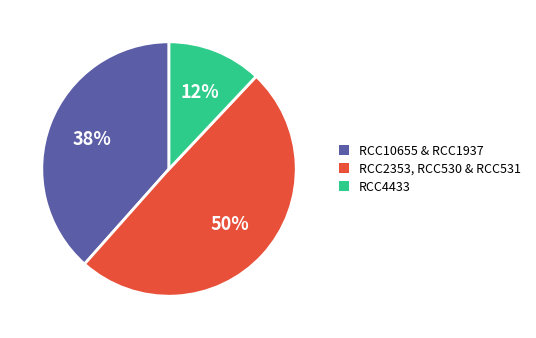

Does any single category account for the majority?

No